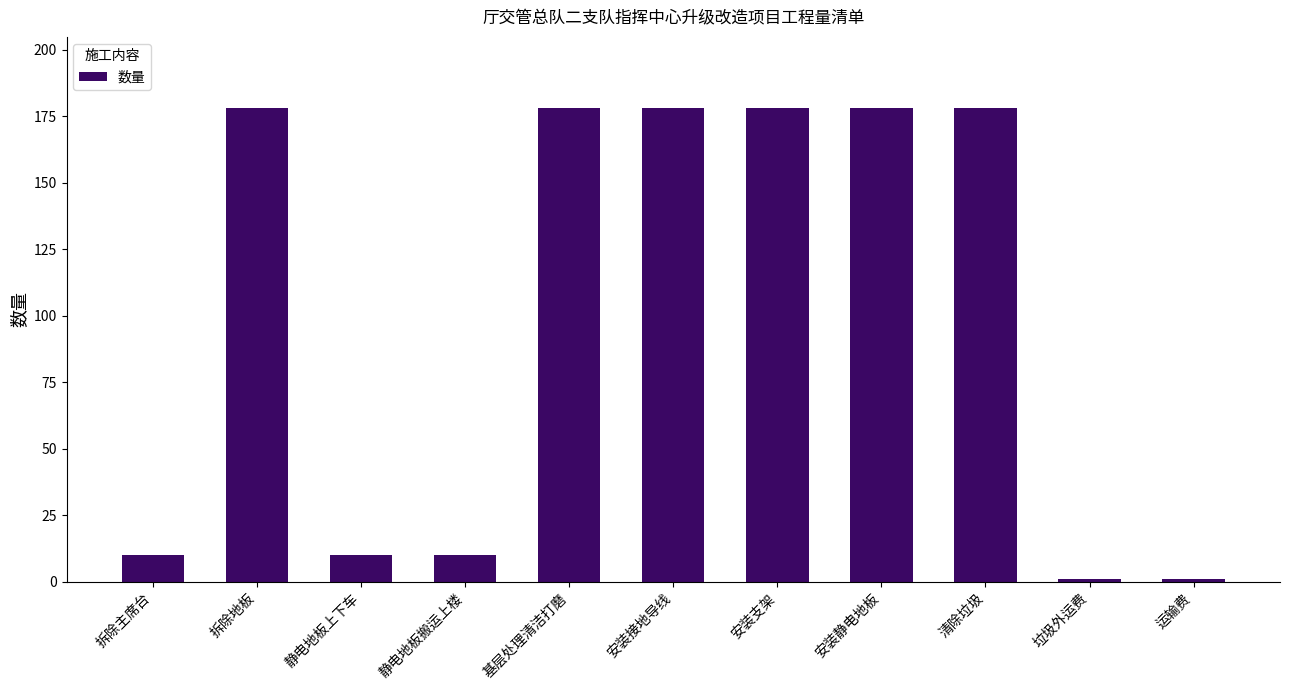

What is the approximate value at 拆除主席台?

10.0